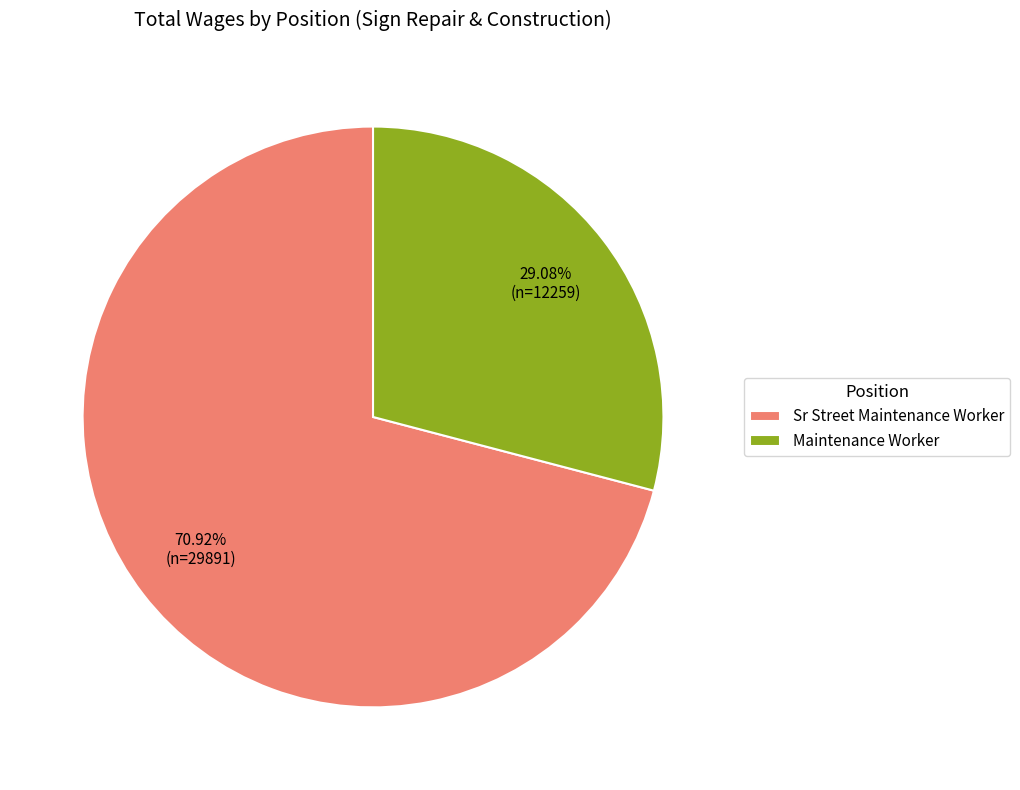

True or false: Sr Street Maintenance Worker accounts for 85% of the total.

False